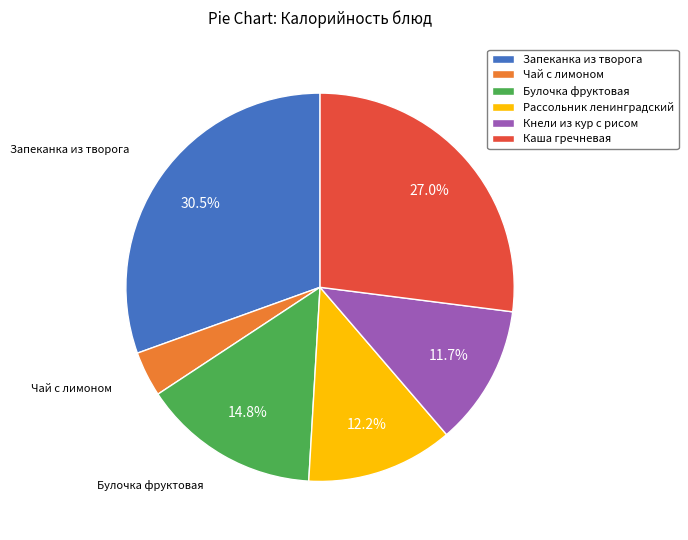

Approximately how many times larger is the value at Кнели из кур с рисом compared to Булочка фруктовая?

0.8